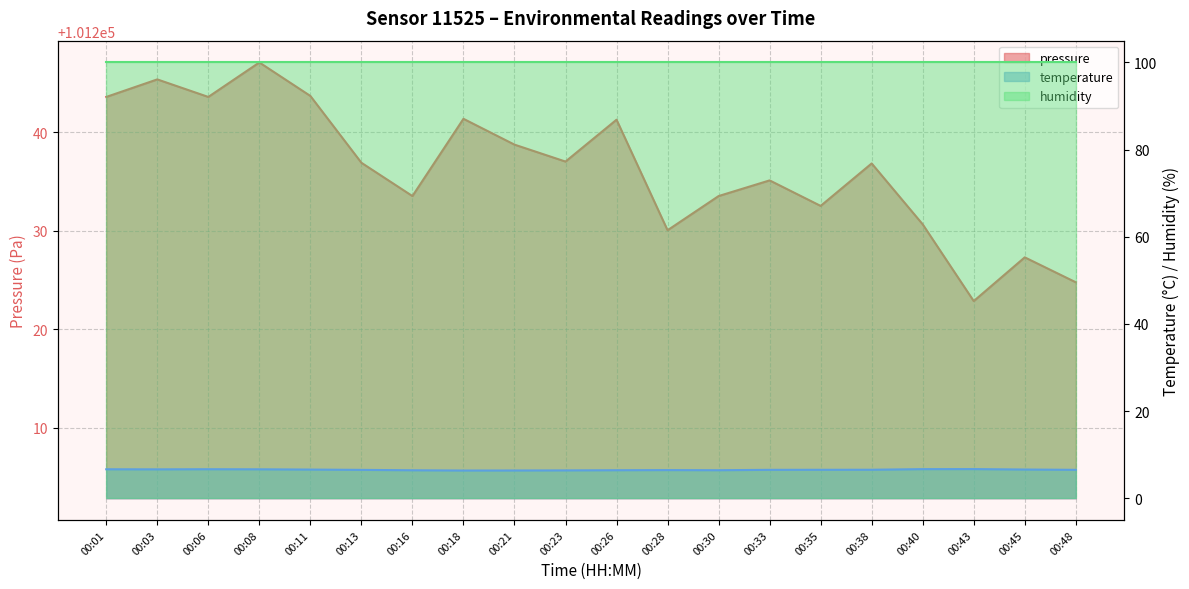

Is it true that pressure equals 56879.1 at 00:11?

False